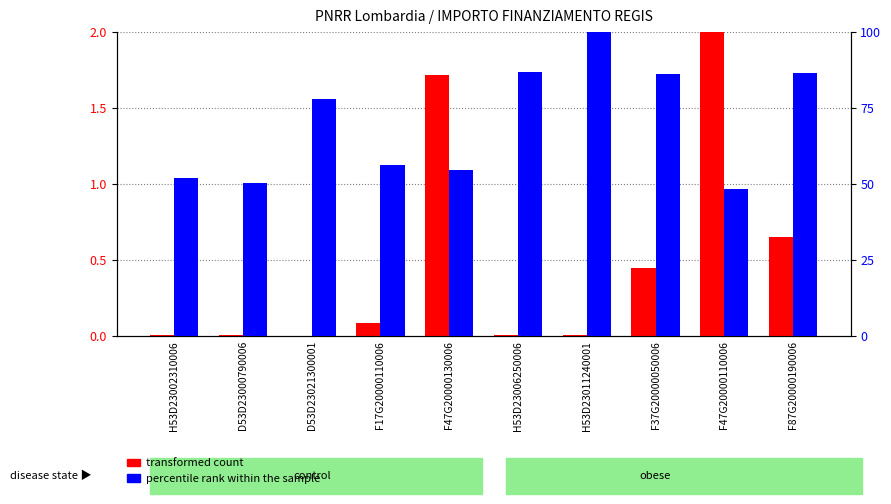

The value of percentile rank within the sample at F37G20000050006 is 56.2. True or false?

False